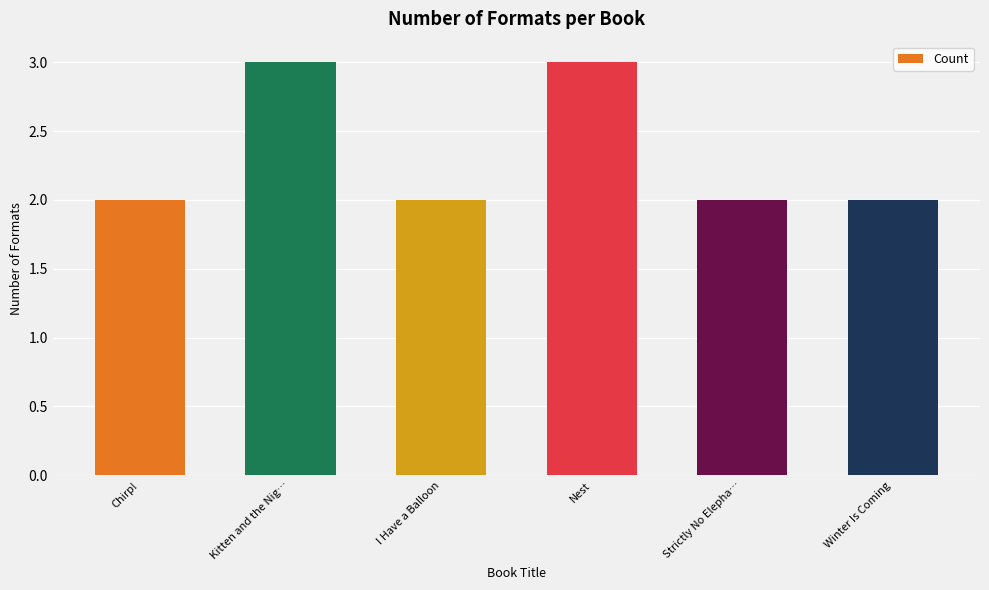

What position from the right is Strictly No Elepha…?

2